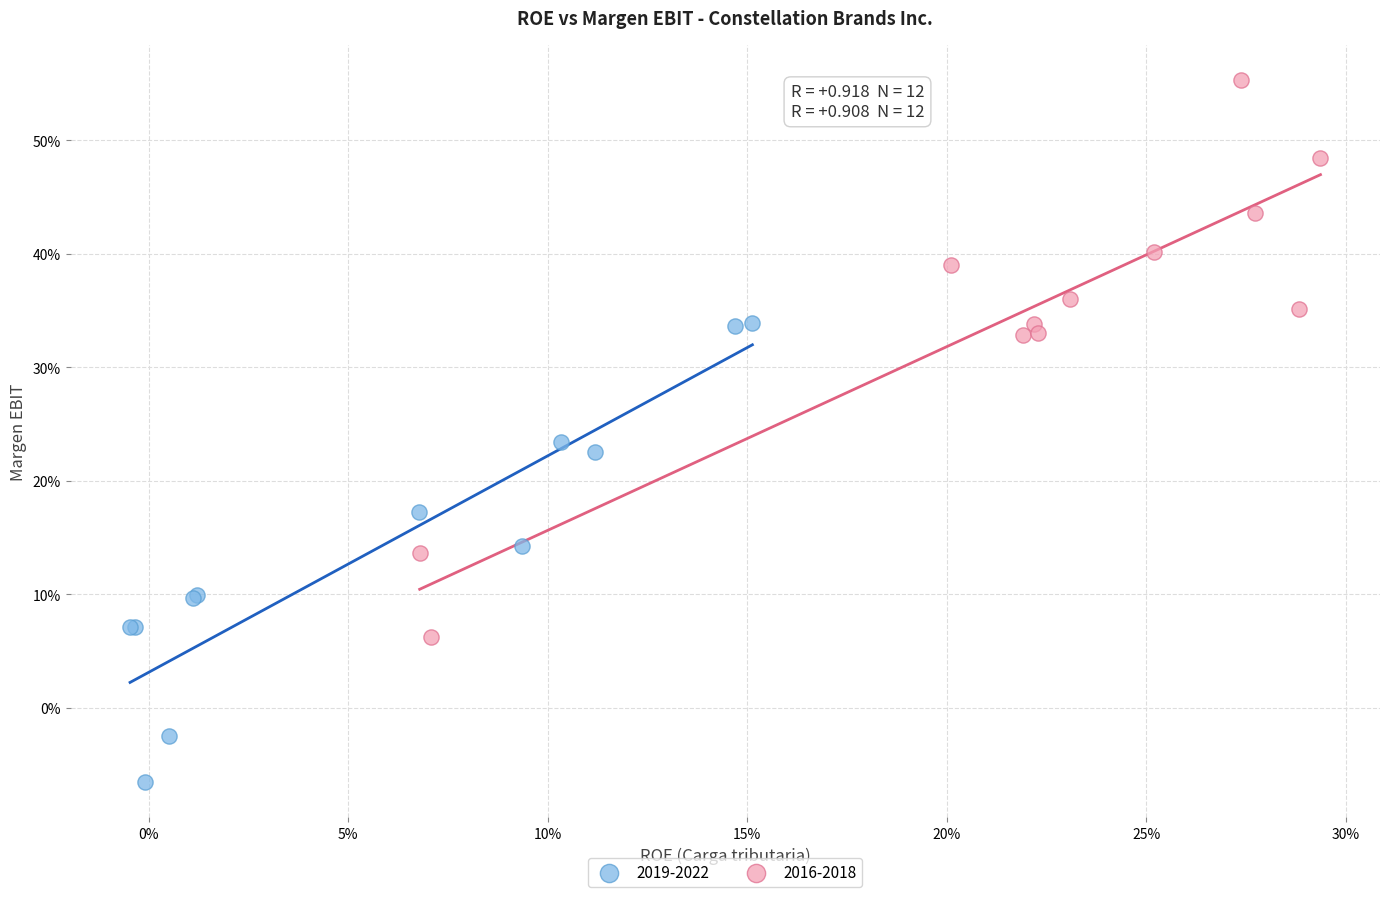

What are all the series names shown in the legend?

2019-2022, 2016-2018